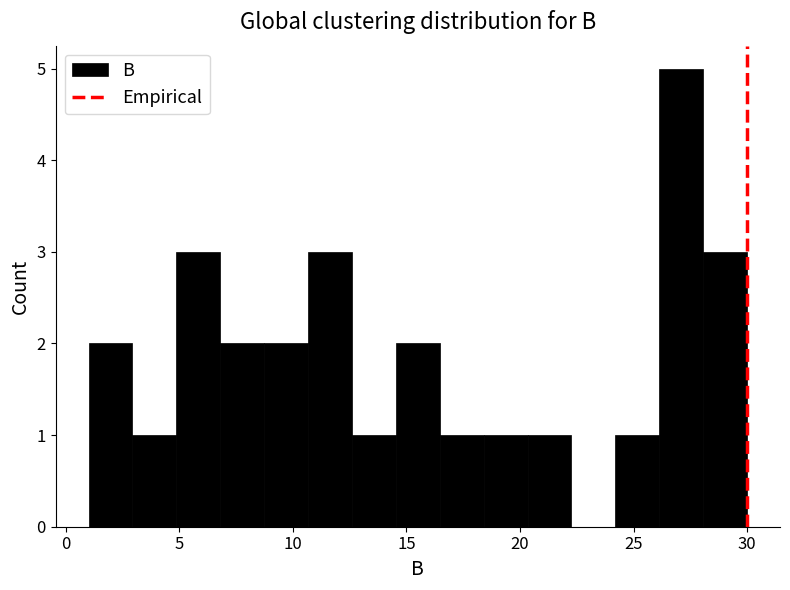

Read against the x-axis, roughly where is the centre of the tallest bar?

27.0